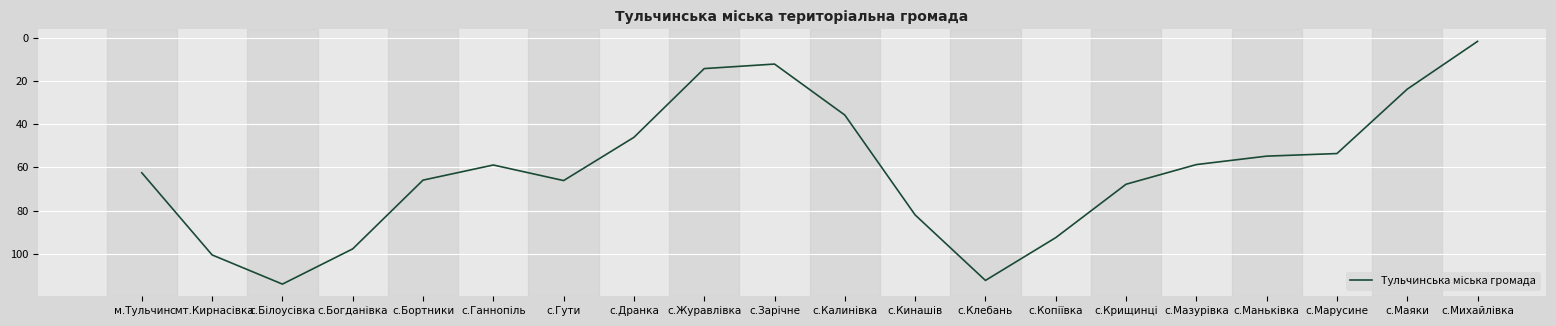

What is the difference between the maximum and minimum values?

112.3